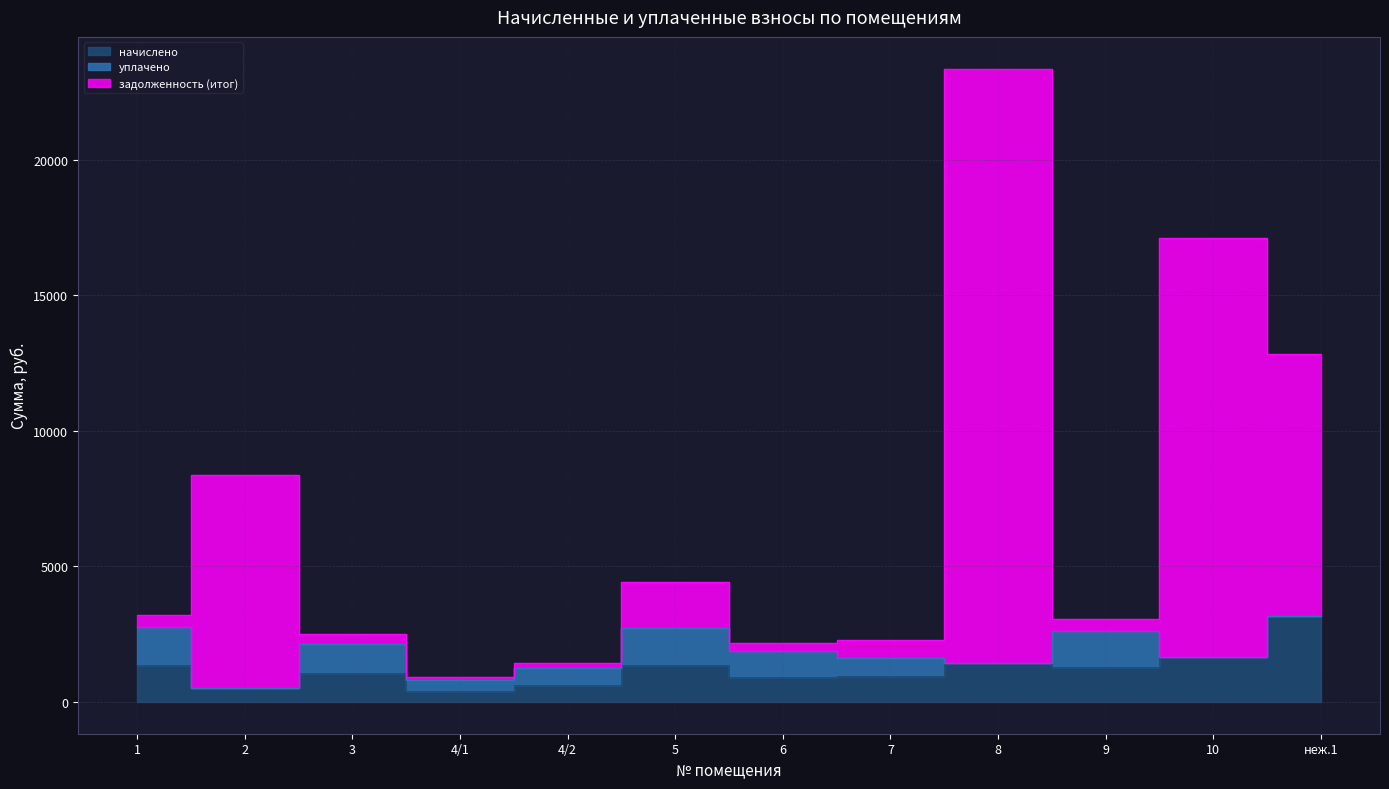

Between 8 and 3, which is larger?

8